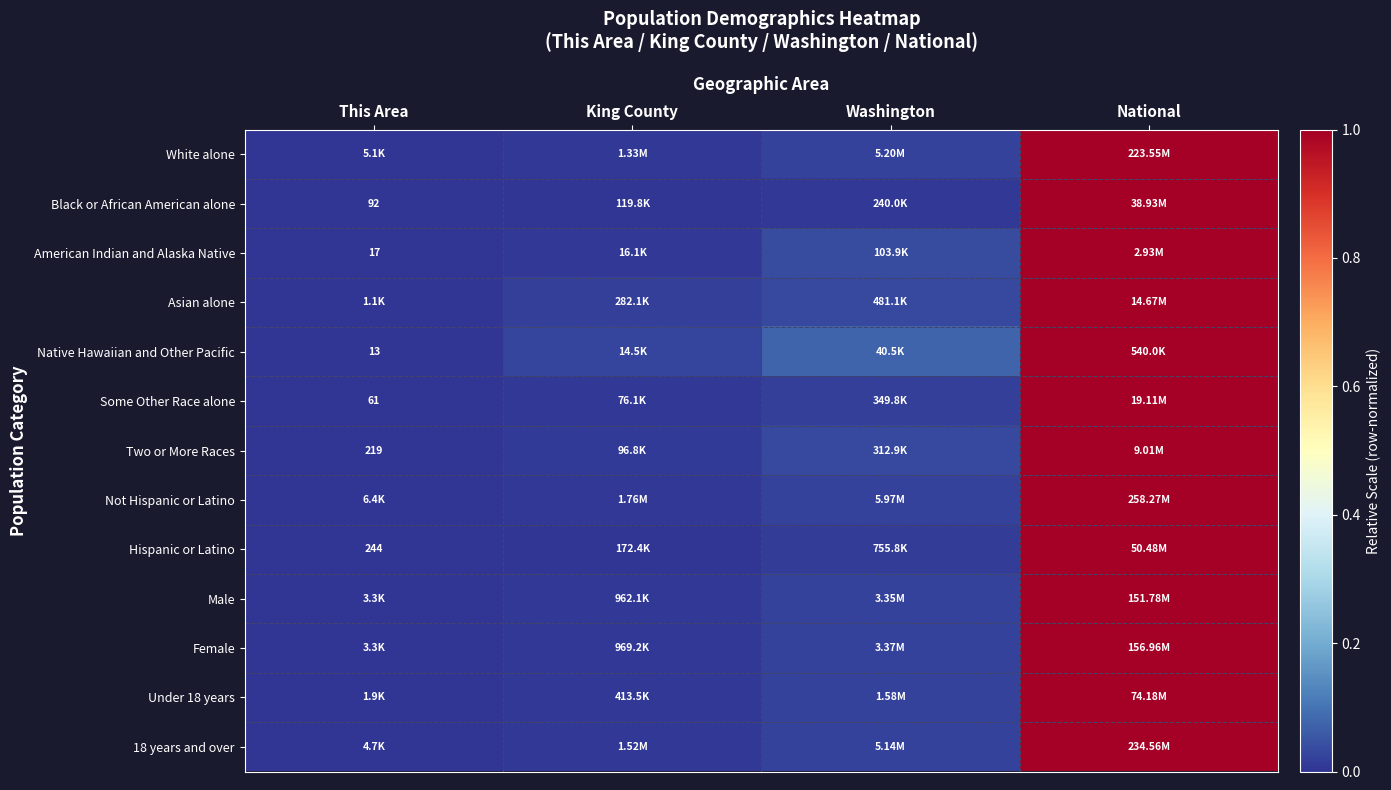

Which has a higher value, Washington or National?

National